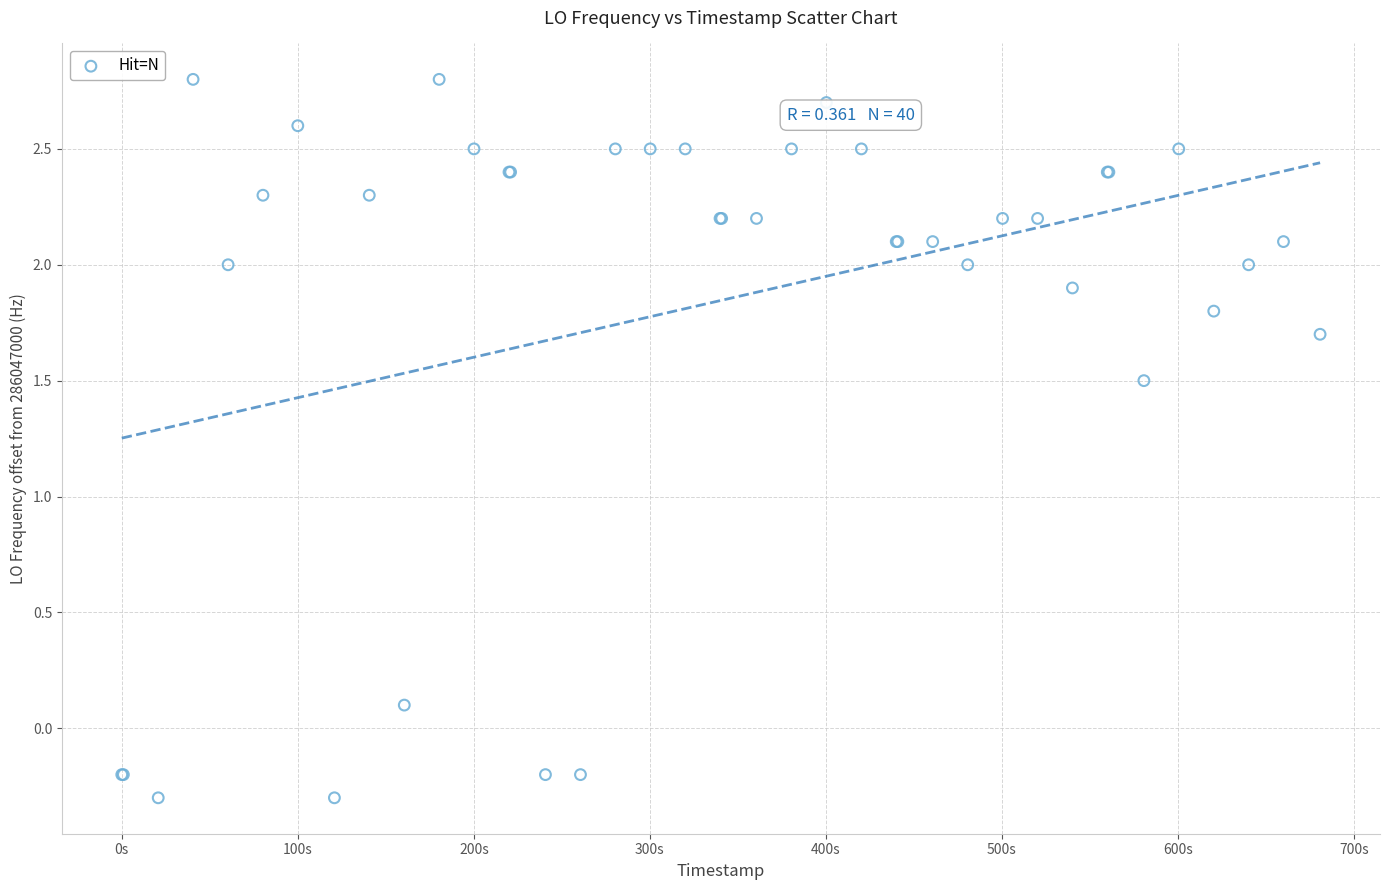

What Y value in the scatter plot is closest to 1?

1.5